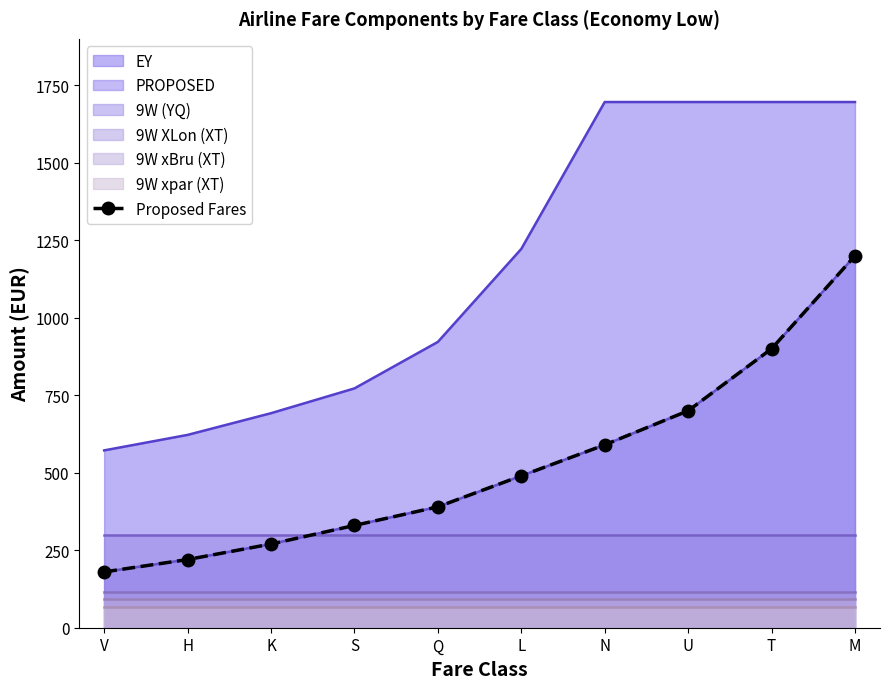

Is it true that the value at U is 334?

False